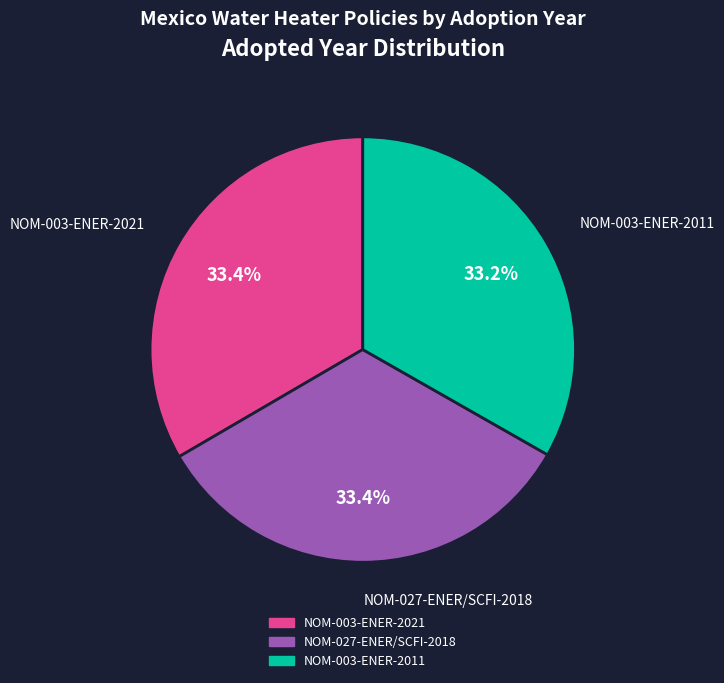

Count the number of slices in the pie.

3